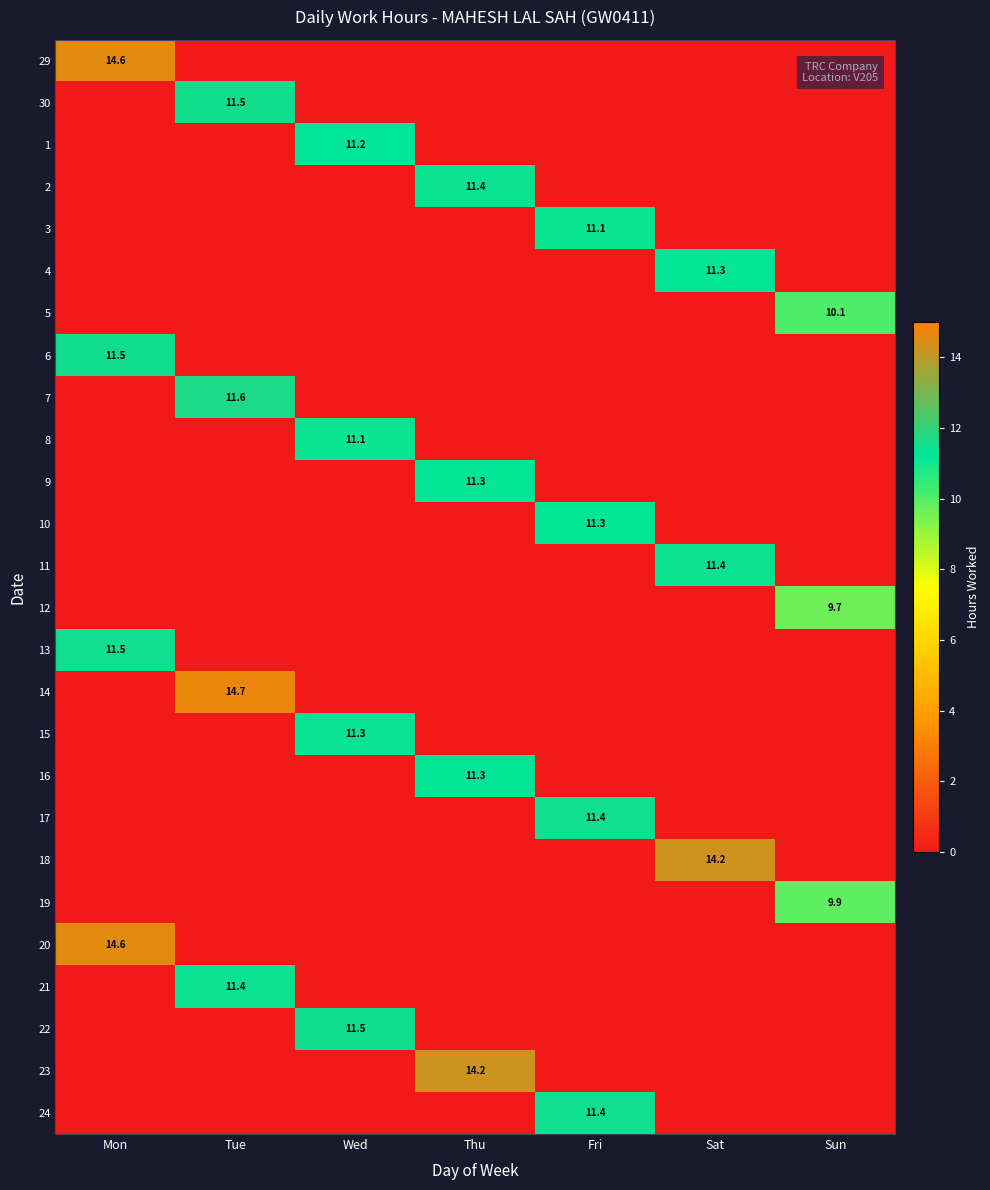

True or false: 21 has a value of 11.4 at Tue.

True